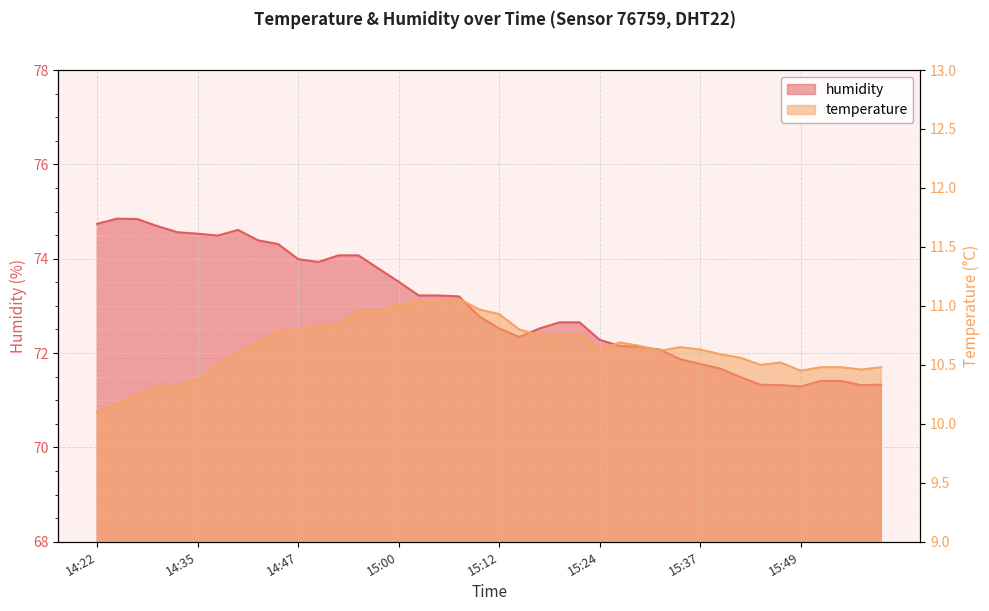

List the series in order of their peak value, highest first.

humidity, temperature